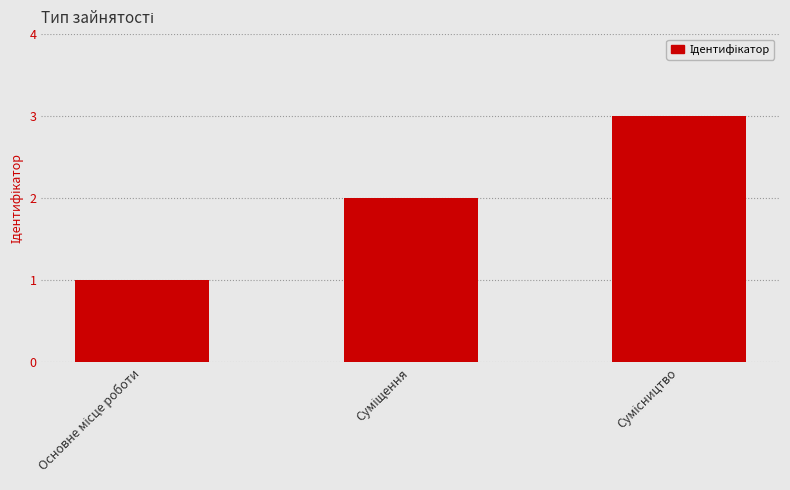

Count the number of data series in this chart.

1